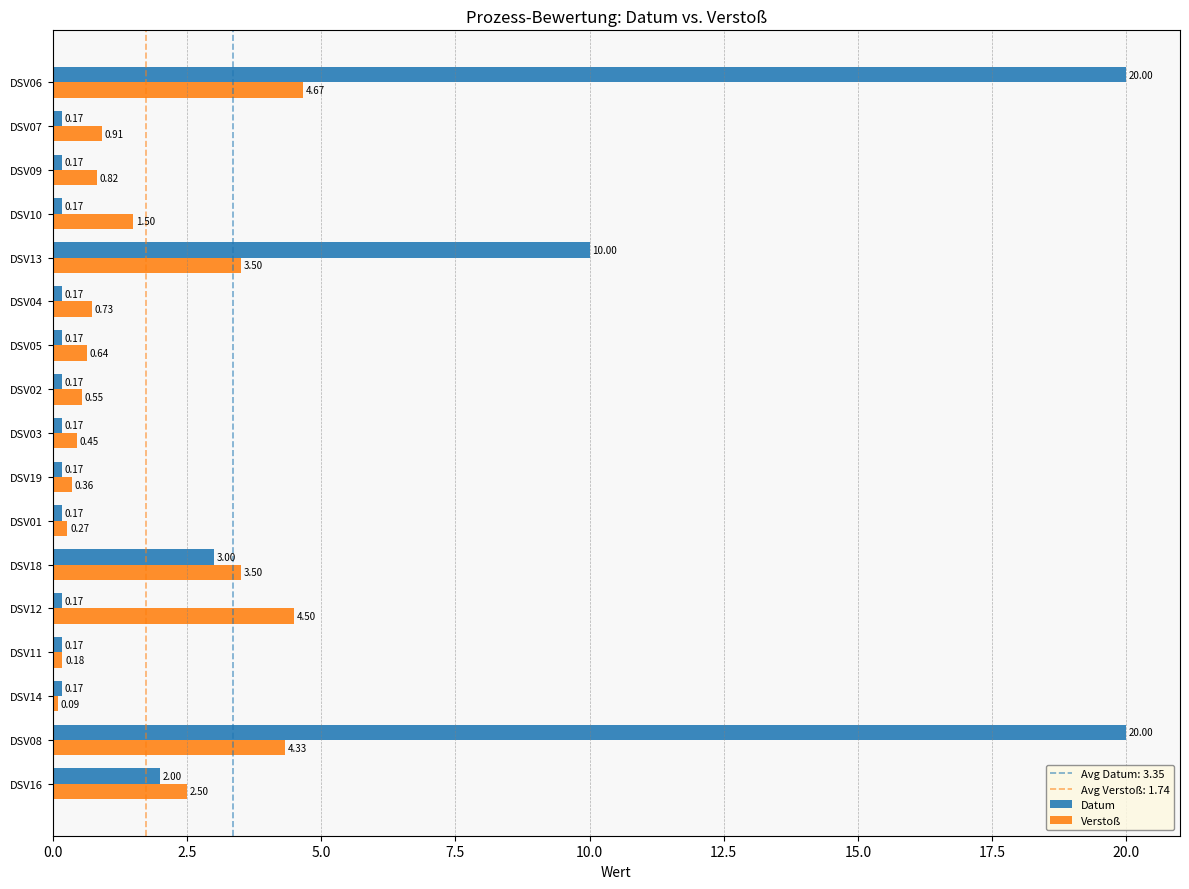

At how many categories does at least one series exceed 1?

7